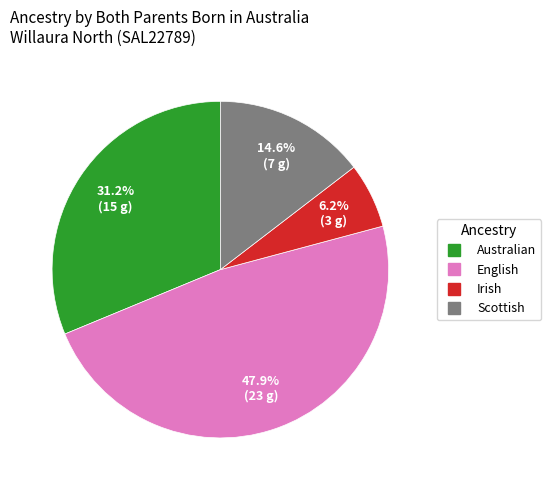

Which slice is the smallest?

Irish